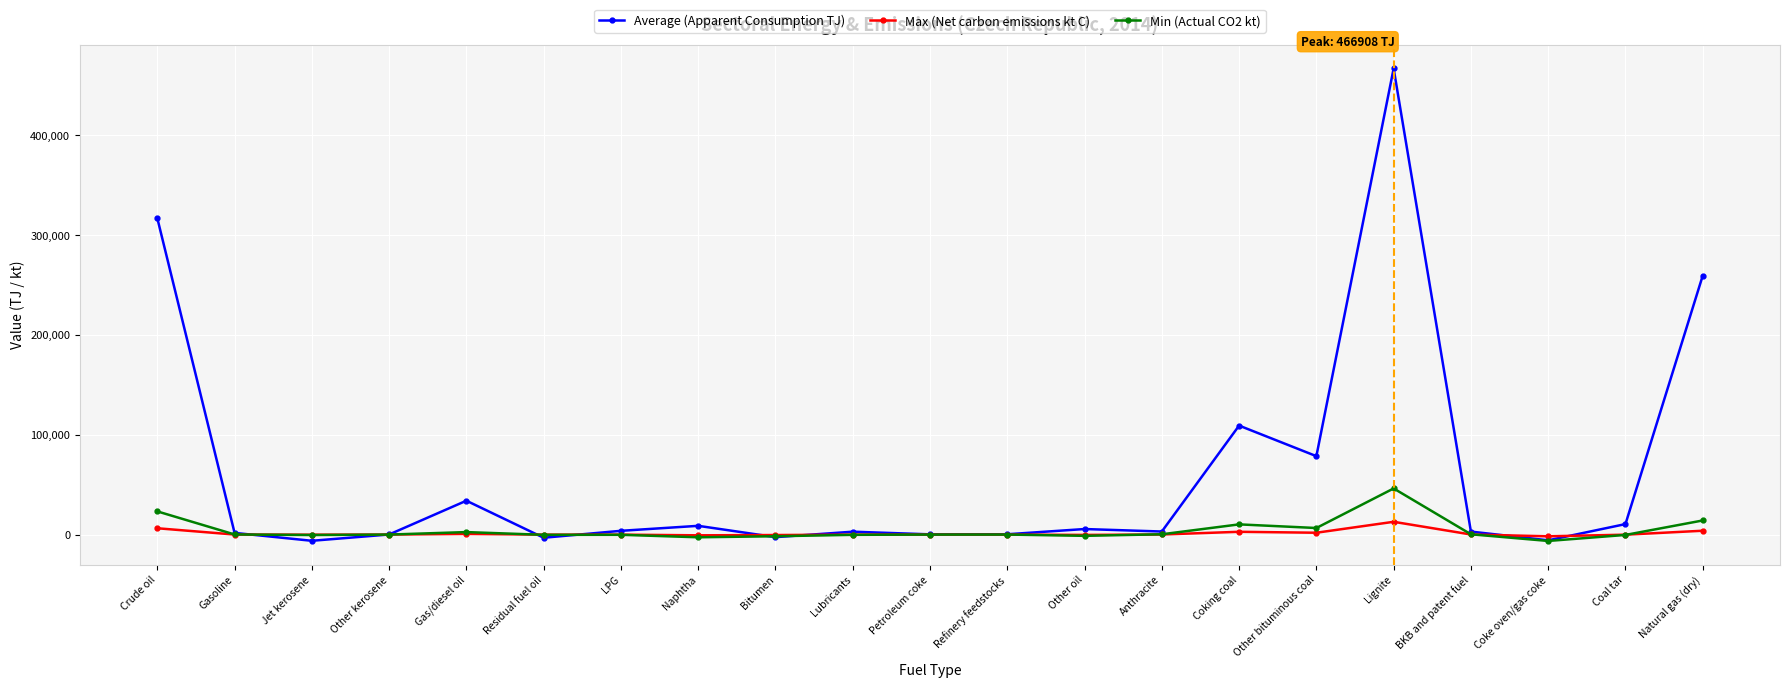

What is the total value across all series at Coking coal?

122188.8